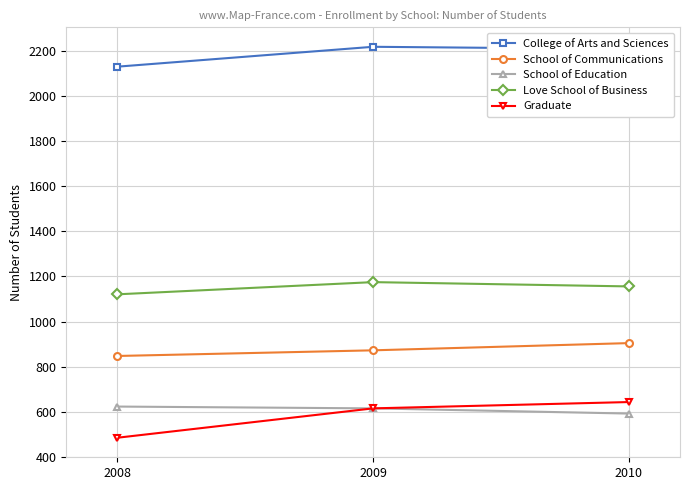

What is the value of the College of Arts and Sciences point at the 1st from the left?

2129